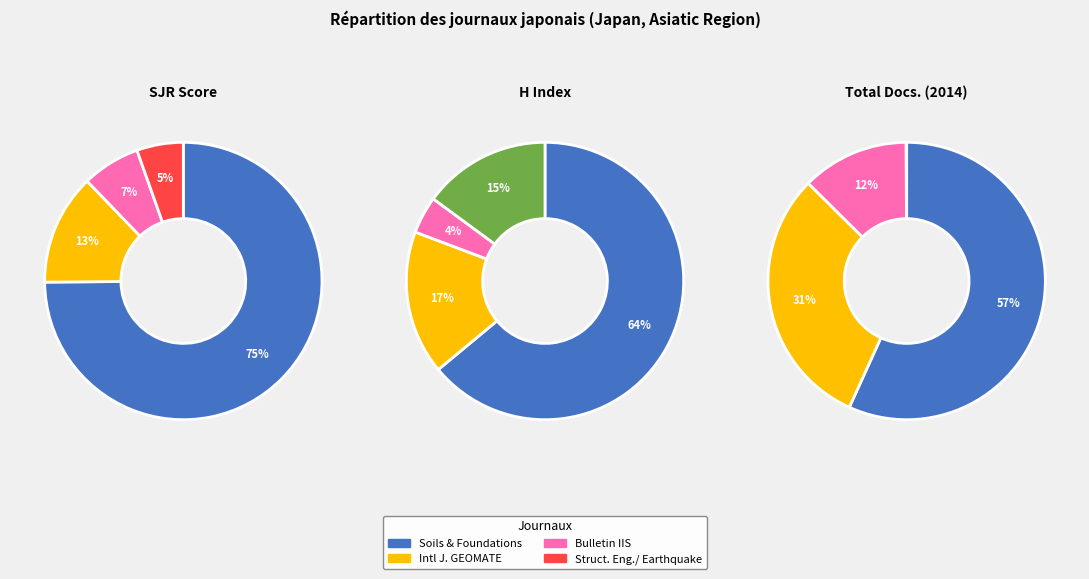

How many segments does this pie chart have?

4